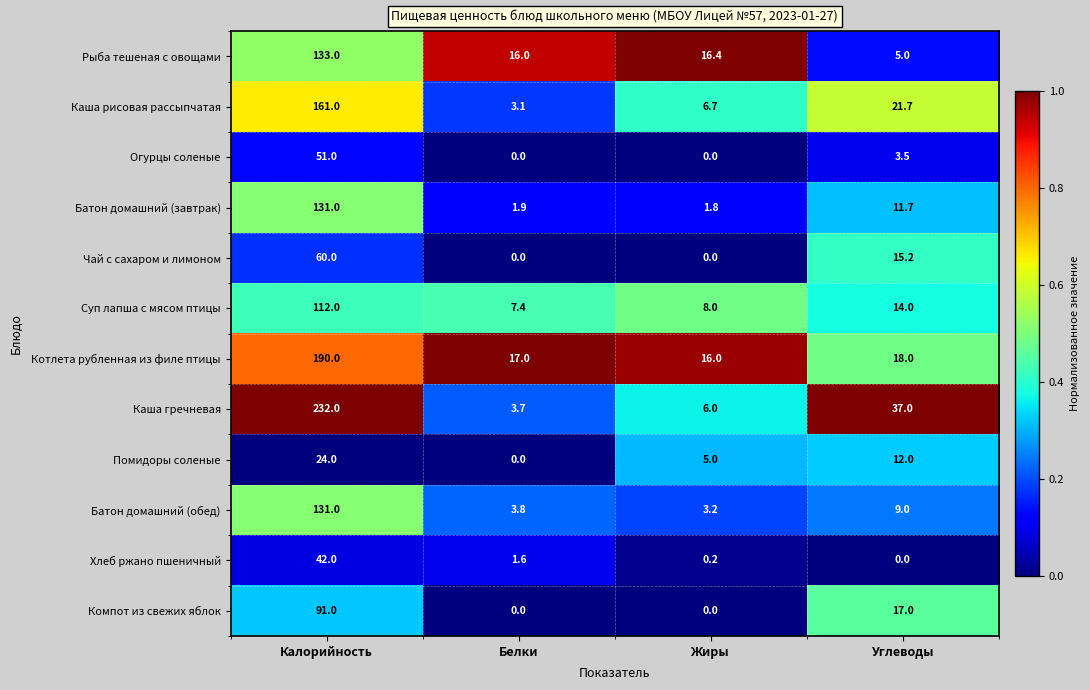

The value of Котлета рубленная из филе птицы at Углеводы is 18.0. True or false?

True